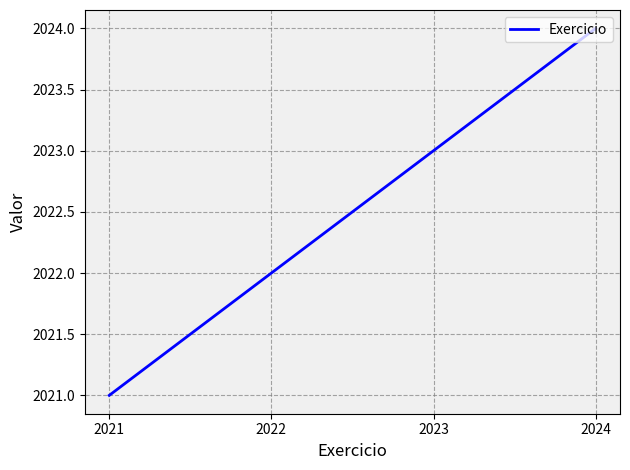

The chart shows a value of 2024 at 2024. True or false?

True